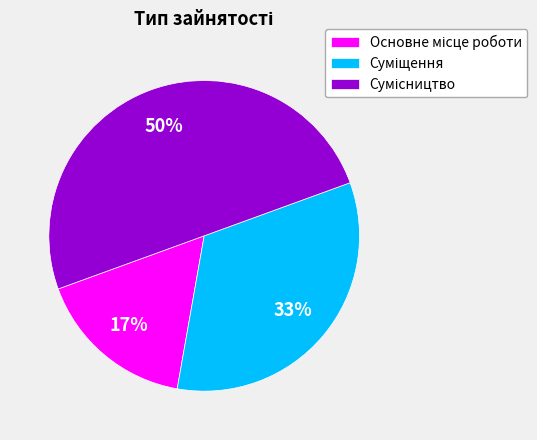

To the nearest percent, what is the difference between the largest and smallest slice percentages?

33%